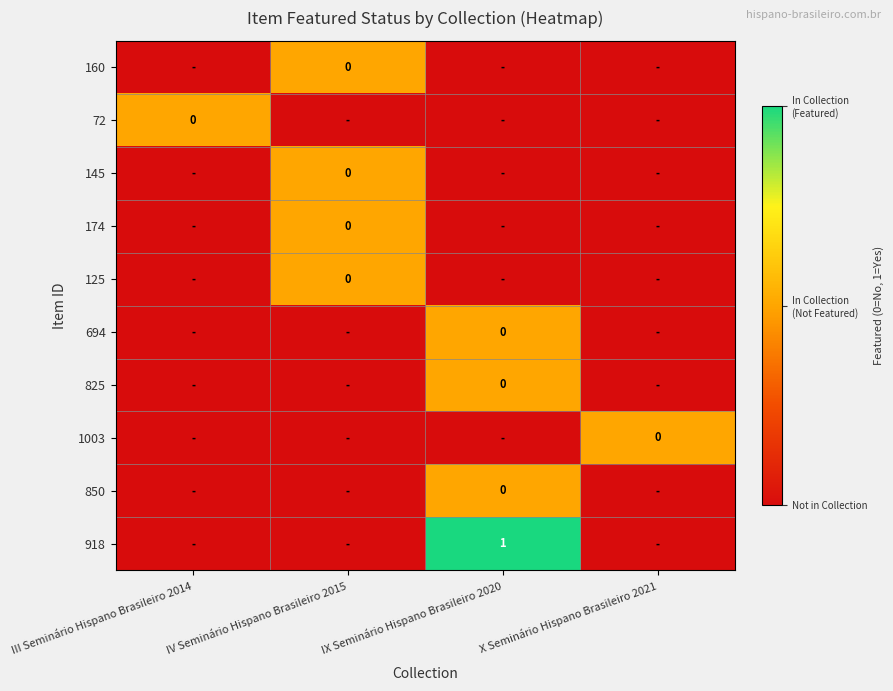

Is it true that 145 equals 0.3 at III Seminário Hispano Brasileiro 2014?

False